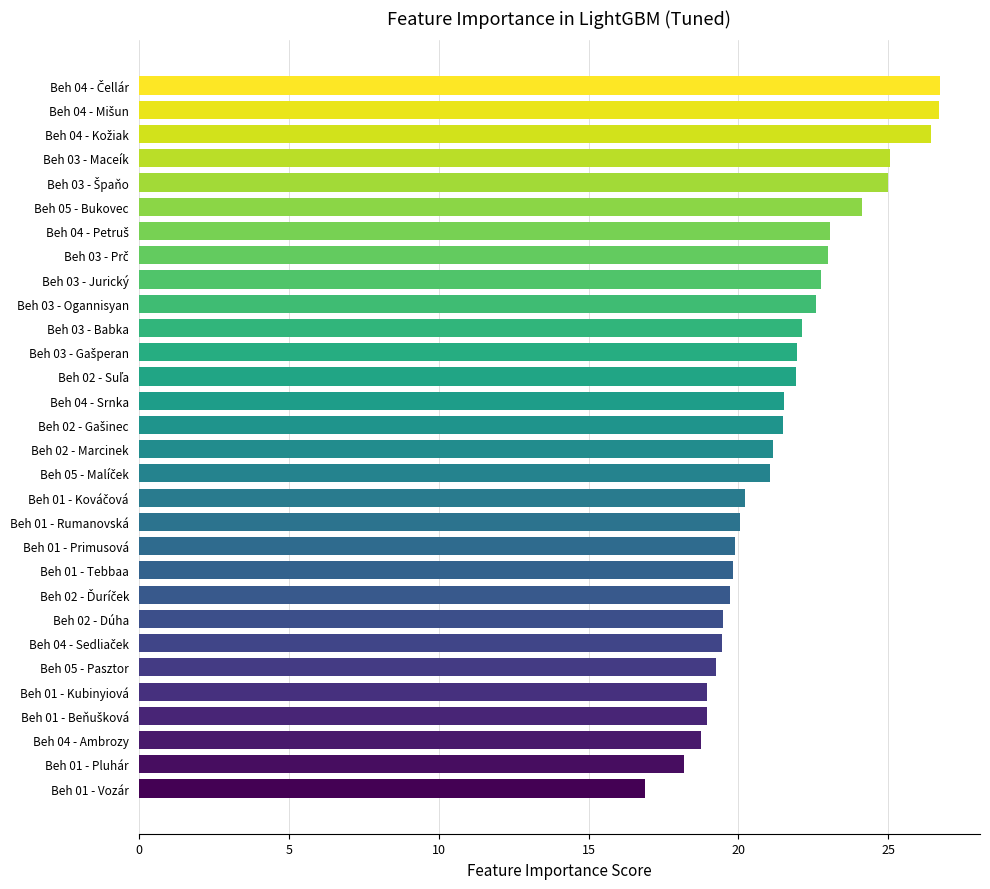

Between Beh 03 - Ogannisyan and Beh 05 - Pasztor, which is larger?

Beh 03 - Ogannisyan